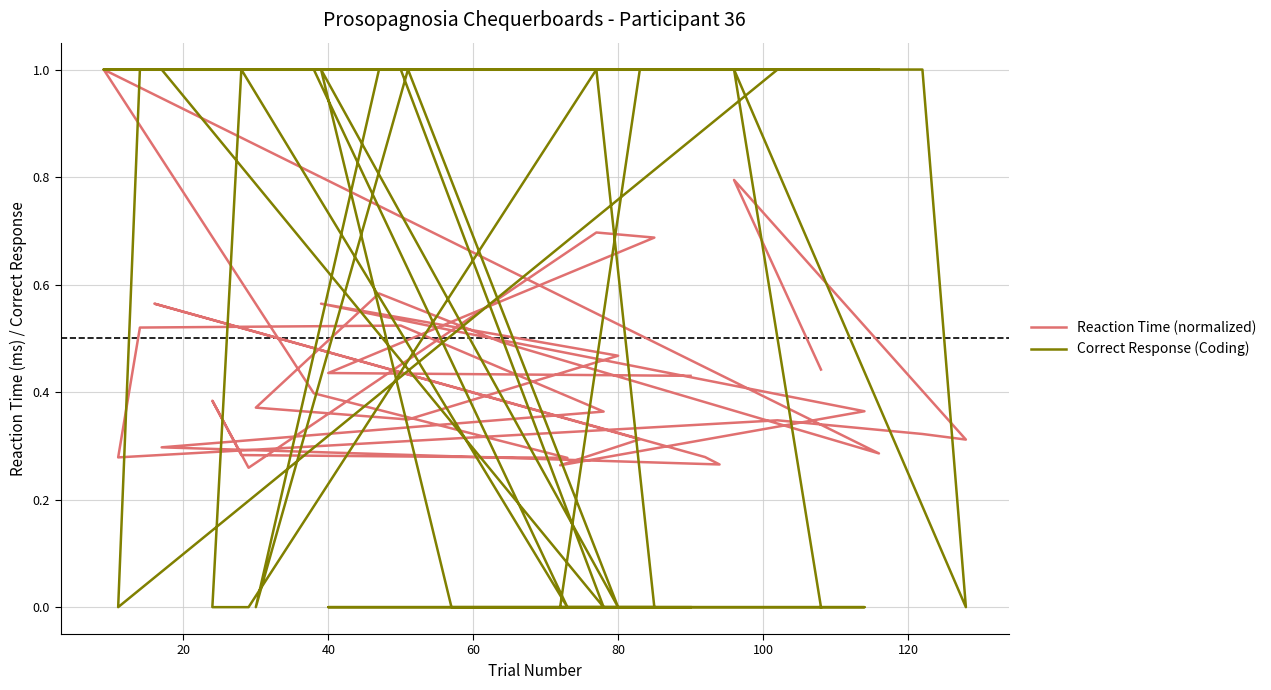

Reading left to right, list all the values displayed in this chart.

Reaction Time (normalized): 0.4	0.4	0.7	0.7	0.3	0.4	0.3	0.3	0.4	1.0	0.3	0.5	0.6	0.4	0.3	0.5	0.6	0.5	0.4	0.3	0.3	0.6	0.3	0.3	0.3	0.4	0.5	0.5	0.3	0.3	0.3	0.3	0.8	0.4
Correct Response (Coding): 0.0	0.0	0.0	1.0	0.0	0.0	1.0	0.0	1.0	1.0	1.0	1.0	1.0	0.0	1.0	0.0	1.0	0.0	0.0	0.0	1.0	1.0	1.0	1.0	1.0	0.0	1.0	1.0	0.0	1.0	1.0	0.0	1.0	0.0